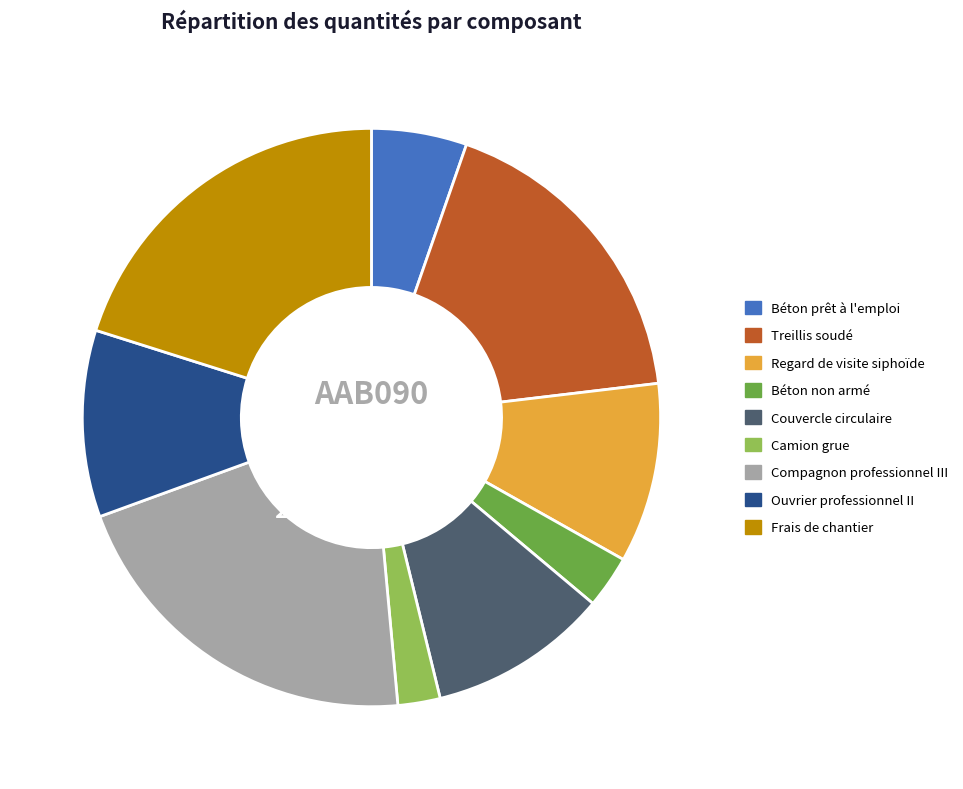

Is there a majority slice in this chart?

No